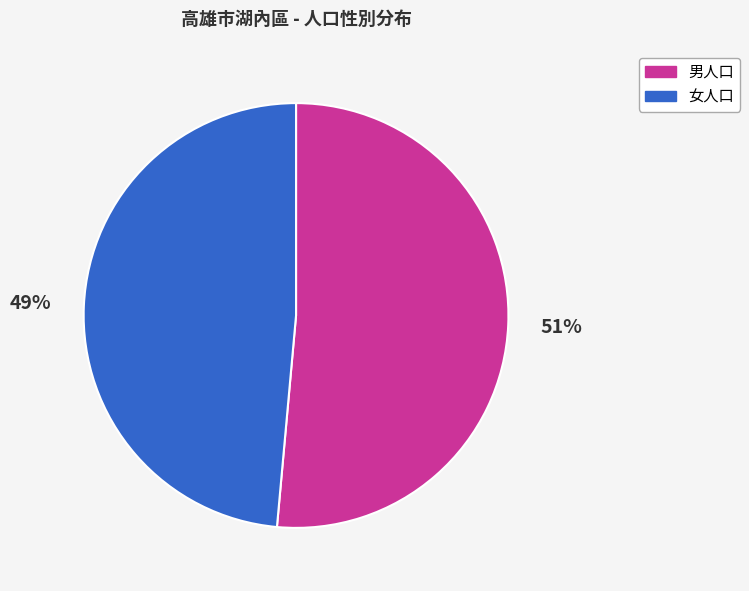

The 女人口 slice represents 49% of the pie. True or false?

True